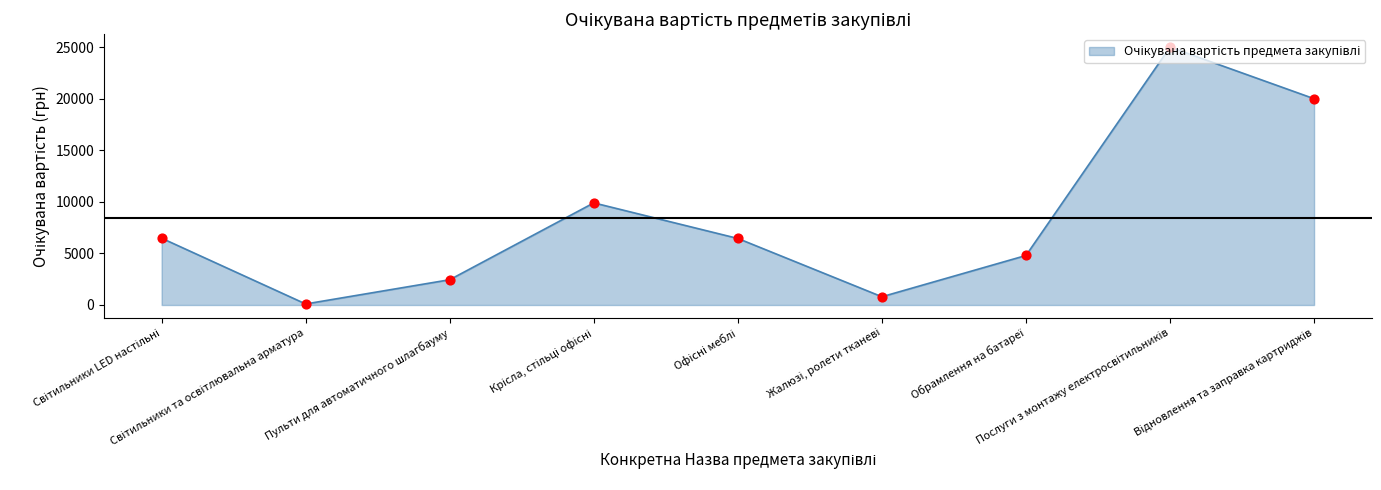

What is the difference between the maximum and minimum values?

24900